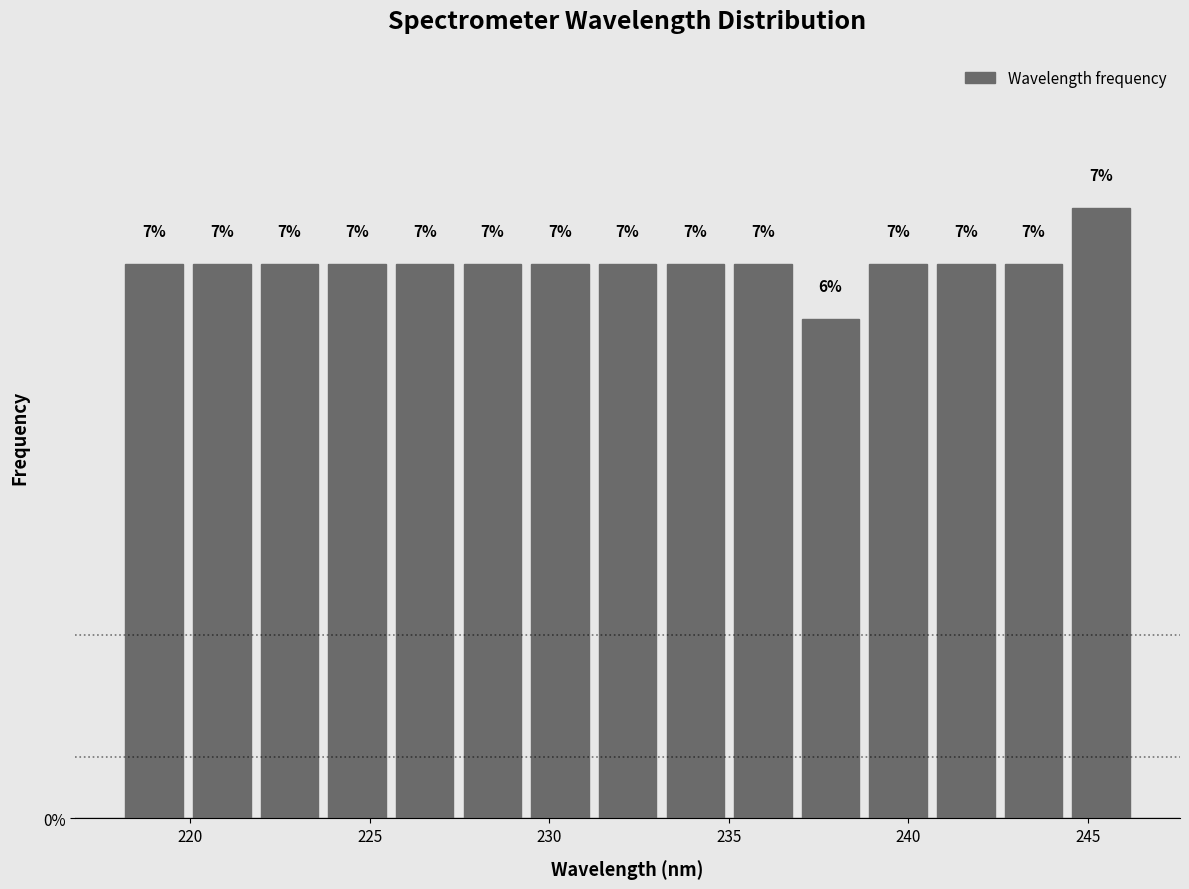

Around what value on the x-axis is the tallest bar? Give the approximate position of its centre, as read against the axis.

245.5